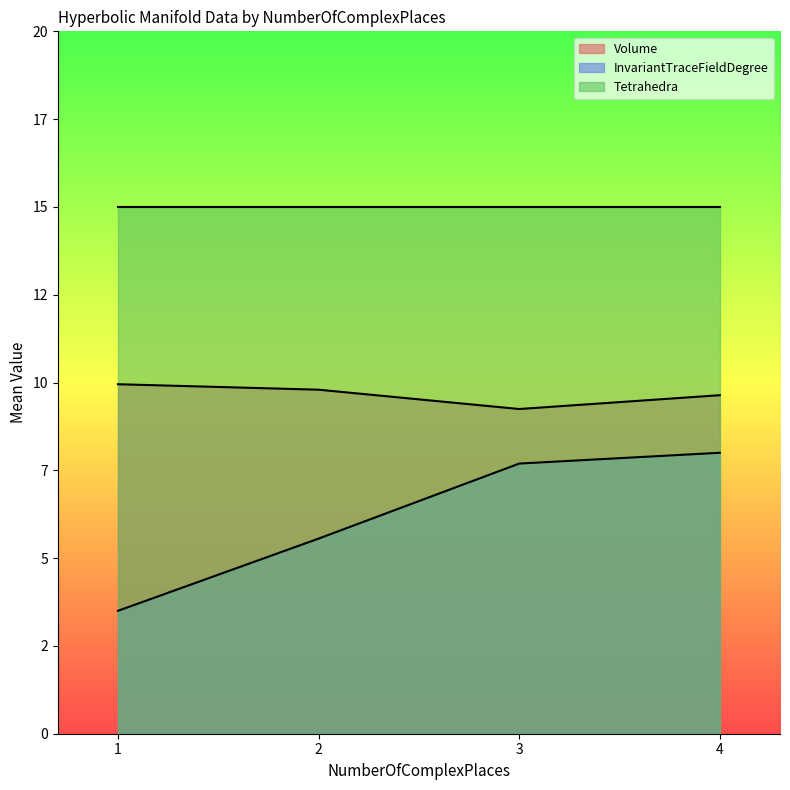

Which series has the largest range (max minus min)?

InvariantTraceFieldDegree